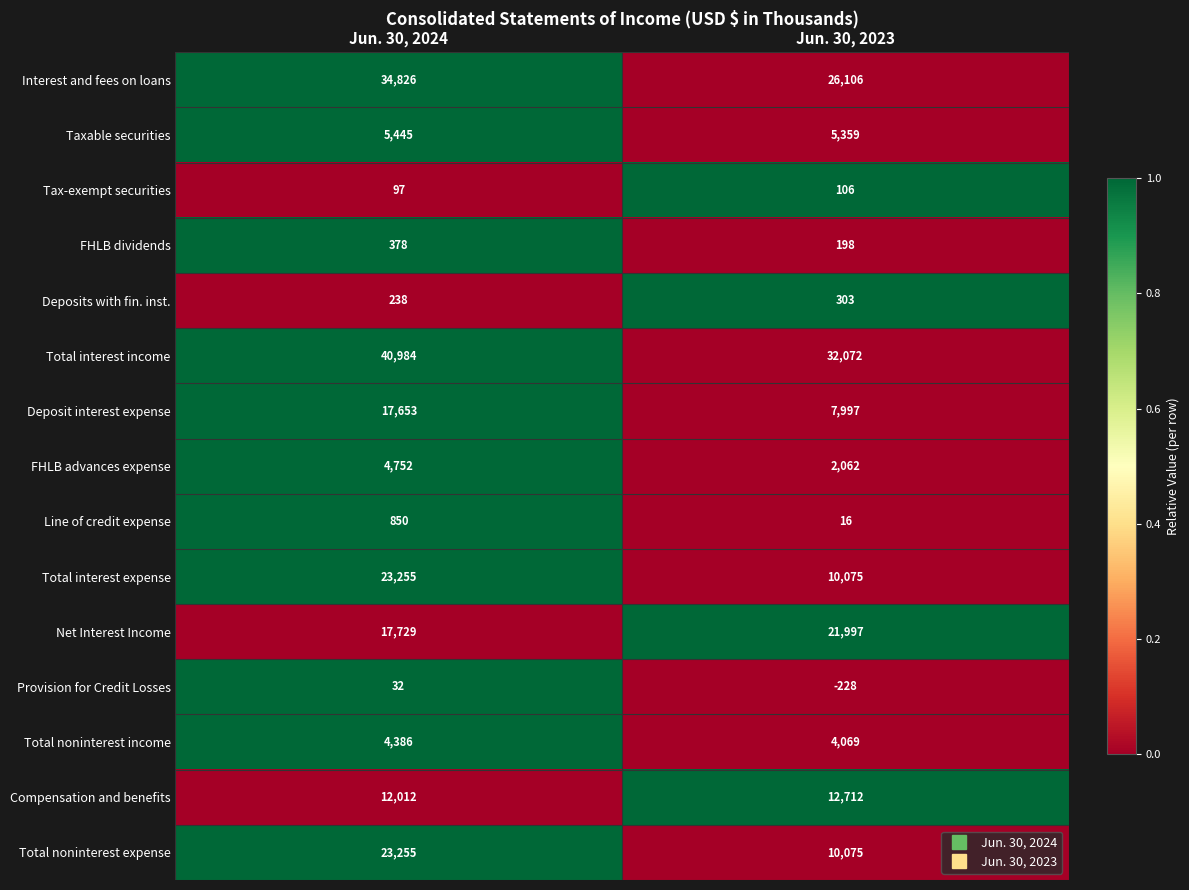

What is the total value across all series at Jun. 30, 2024?

185892